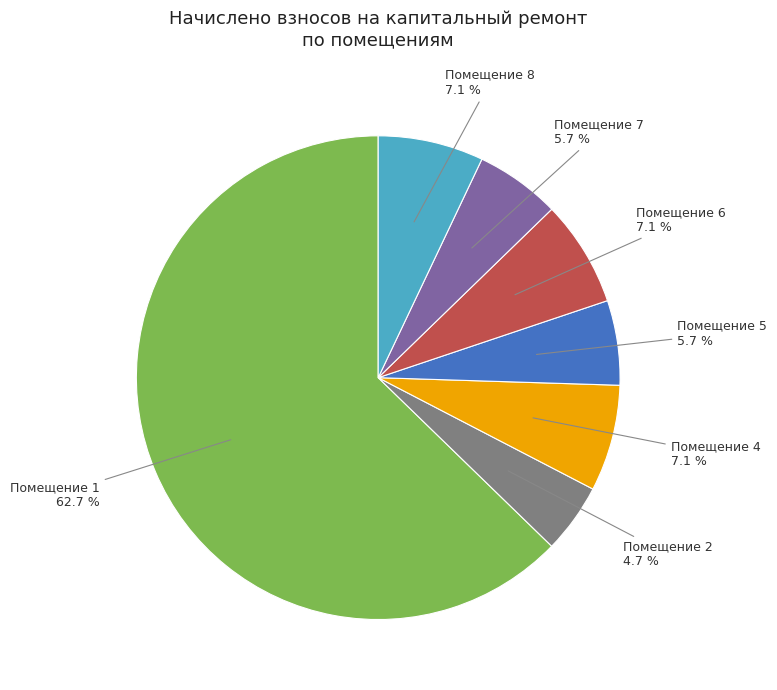

To the nearest percent, what is the difference between the largest and smallest slice percentages?

58%